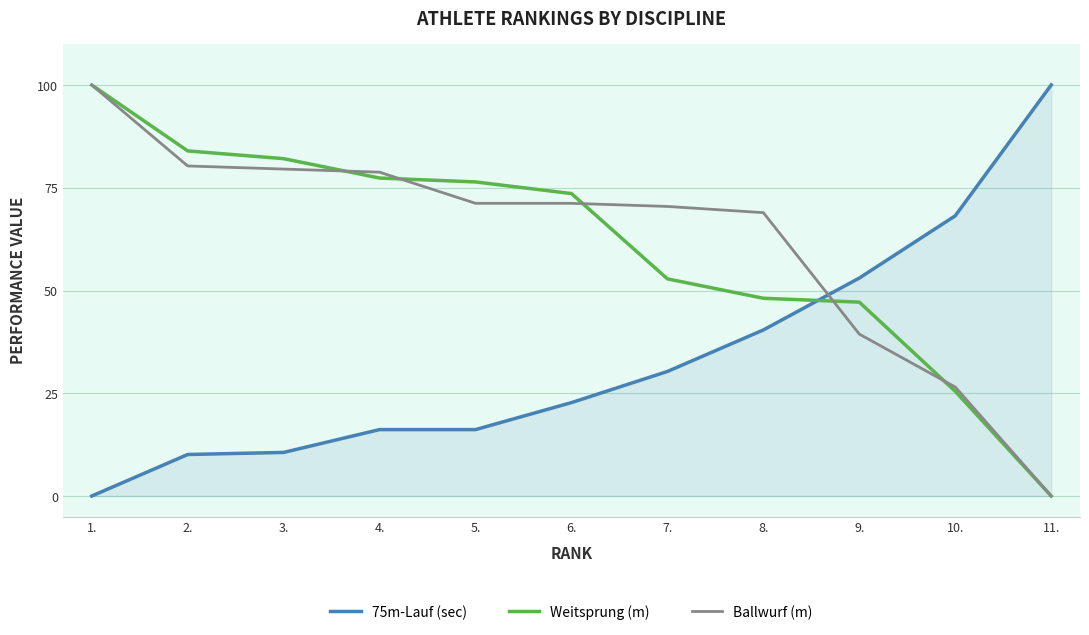

Is it true that 75m-Lauf (sec) equals 6.2 at 2.?

False